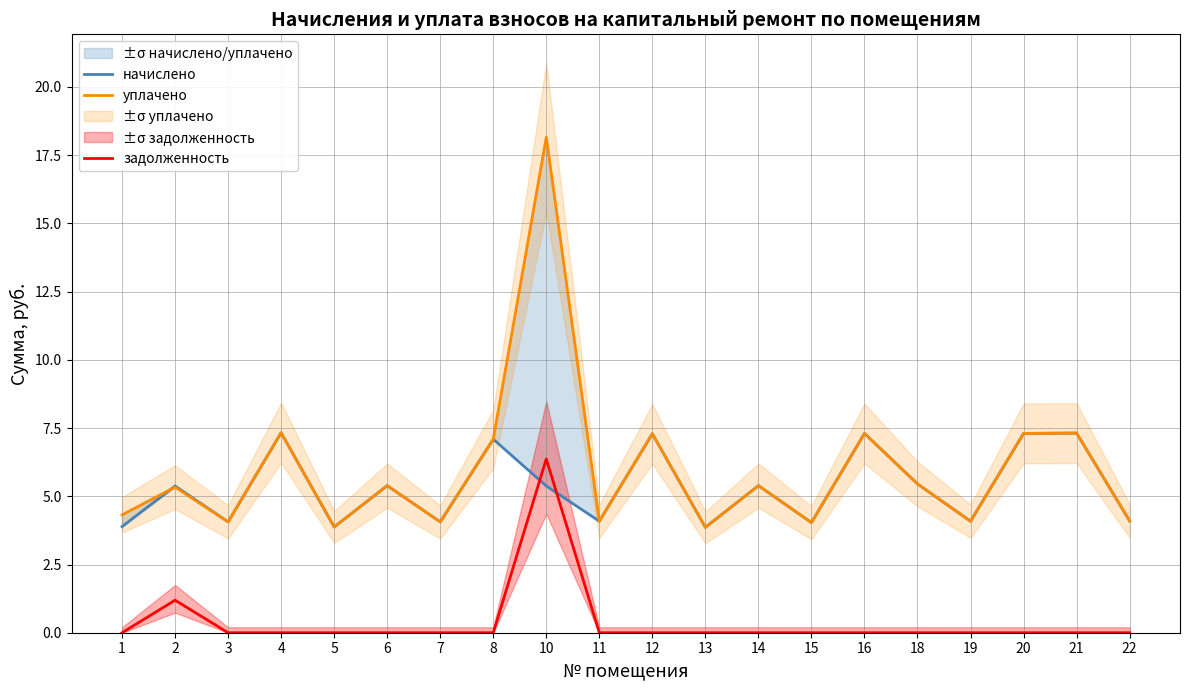

Where do уплачено and начислено first cross each other?

1 and 2